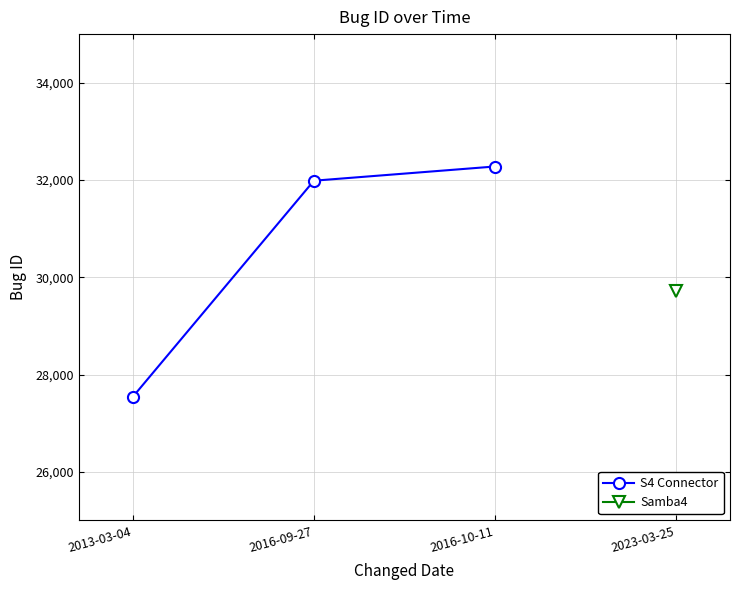

Which category has the highest value across all series?

2016-10-11